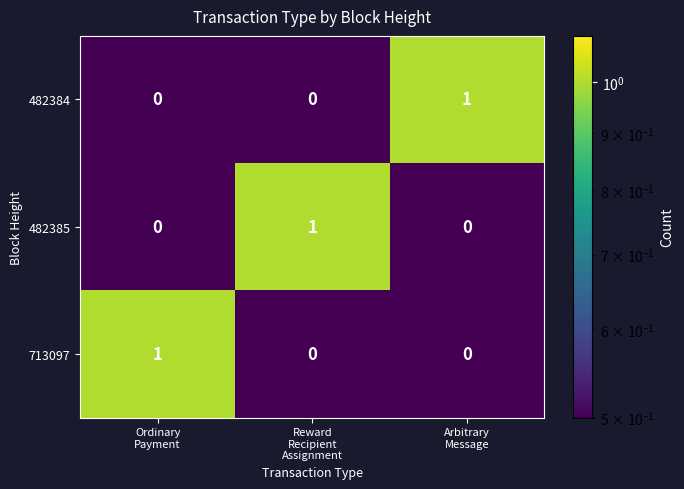

Count the 713097 values in the range 0 to 1.

3